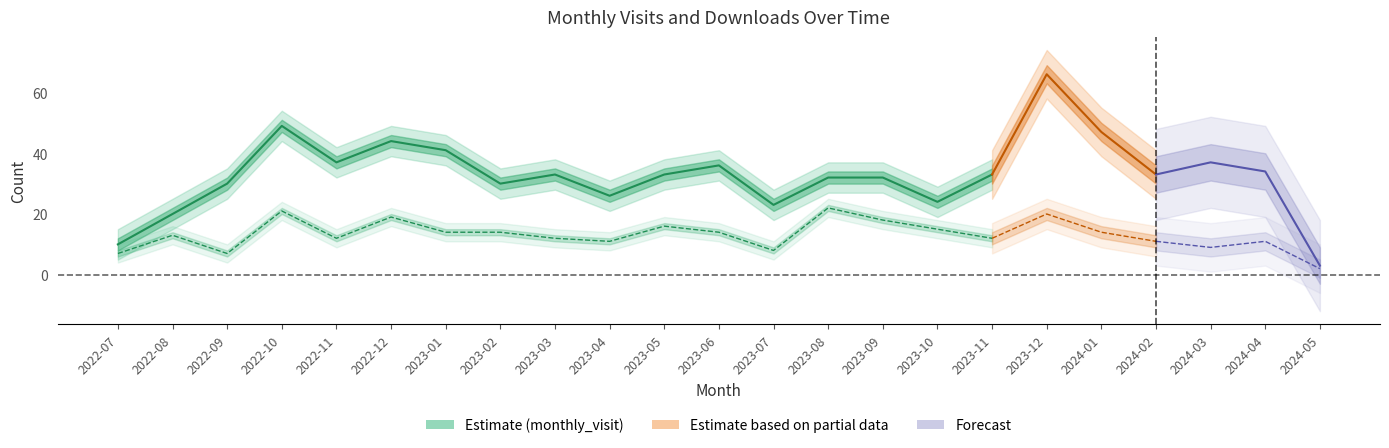

Reading left to right, what are all the values shown in this chart?

monthly_visit: 10	20	30	49	37	44	41	30	33	26	33	36	23	32	32	24	33	66	47	33	37	34	3
monthly_download_resource: 7	13	7	21	12	19	14	14	12	11	16	14	8	22	18	15	12	20	14	11	9	11	2